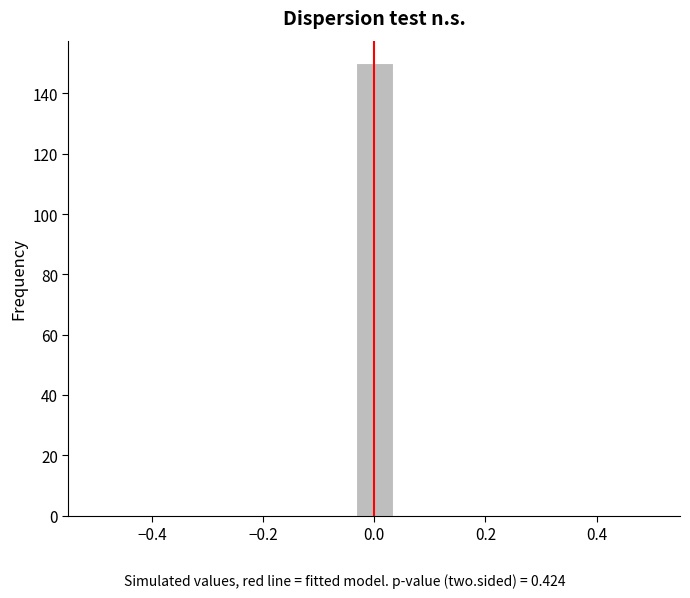

Read against the x-axis, roughly where is the centre of the tallest bar?

0.00